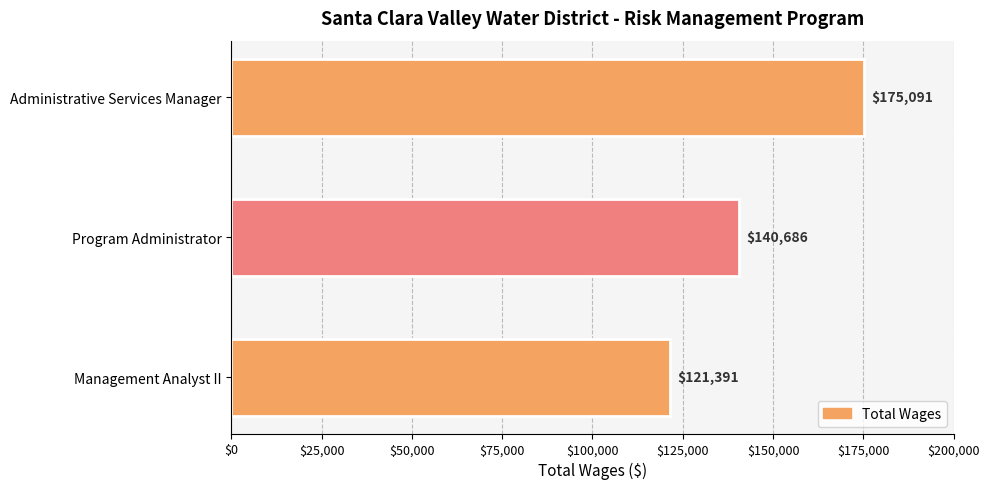

Reading bottom to top, extract all data points from this chart.

Management Analyst II=121391	Program Administrator=140686	Administrative Services Manager=175091